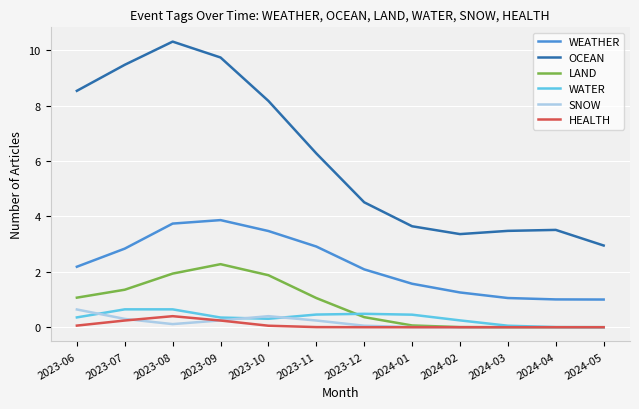

Which category has the lowest value in the OCEAN series?

2024-05